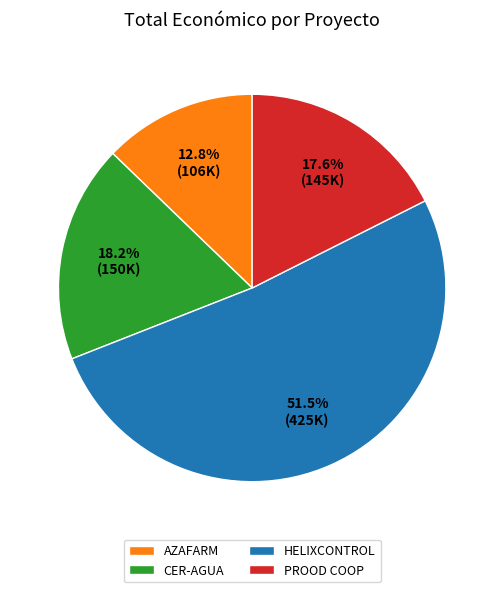

The CER-AGUA slice represents 23% of the pie. True or false?

False